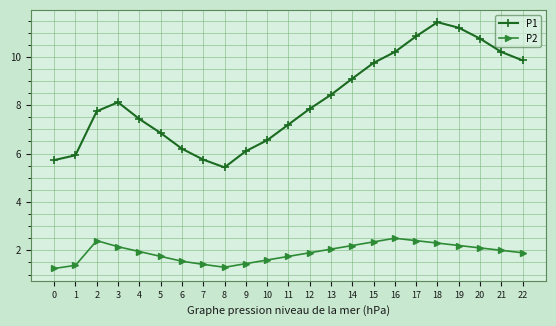

Does the chart display data point markers on the line(s)?

Yes